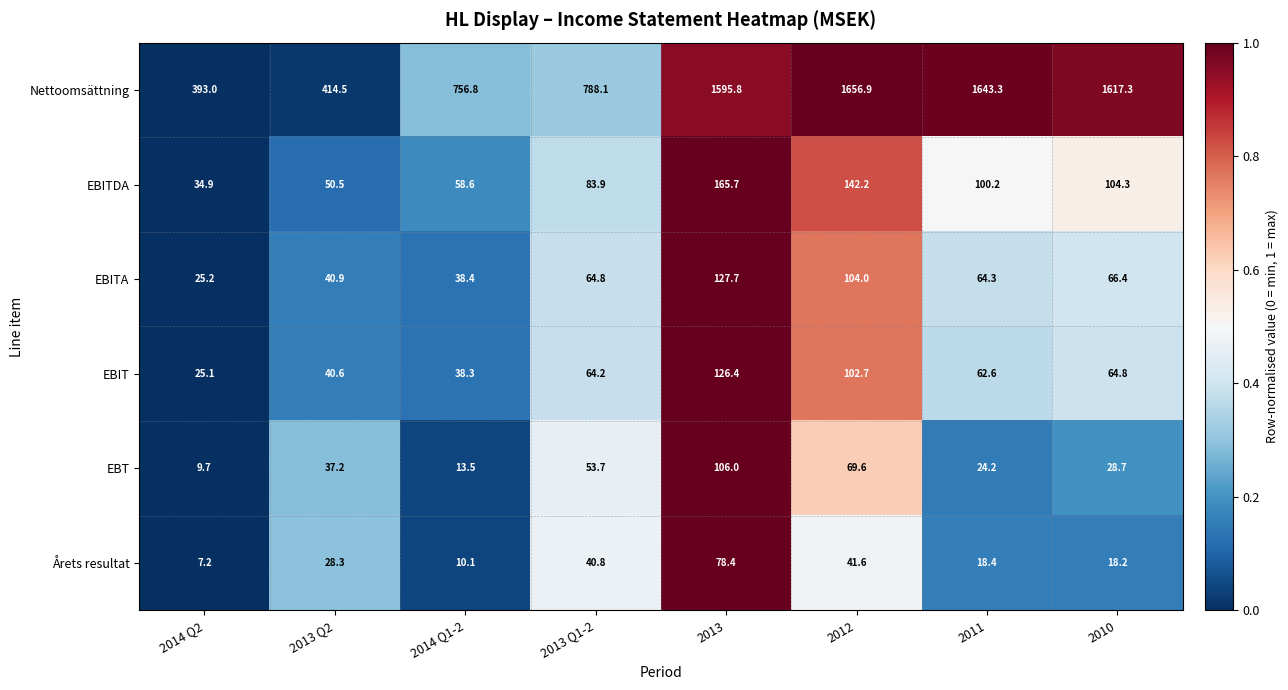

Rank the series by their maximum value, from lowest to highest.

Årets resultat, EBT, EBIT, EBITA, EBITDA, Nettoomsättning